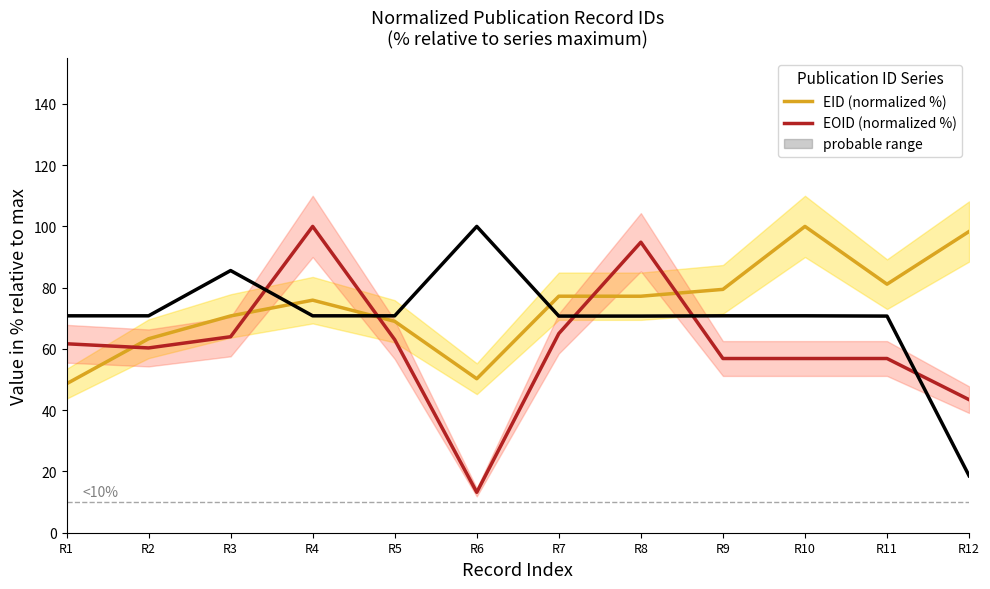

Where is EOID (normalized %) nearest to the value 56?

R9